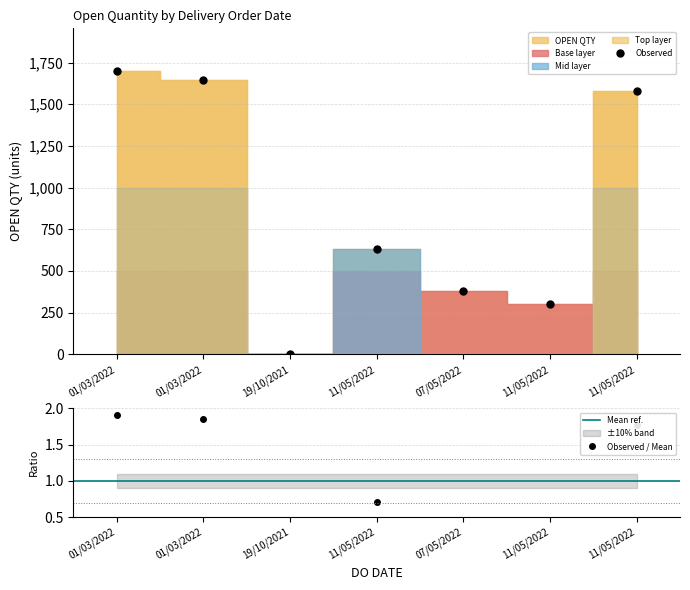

What is the label of the 5th point from the right?

19/10/2021